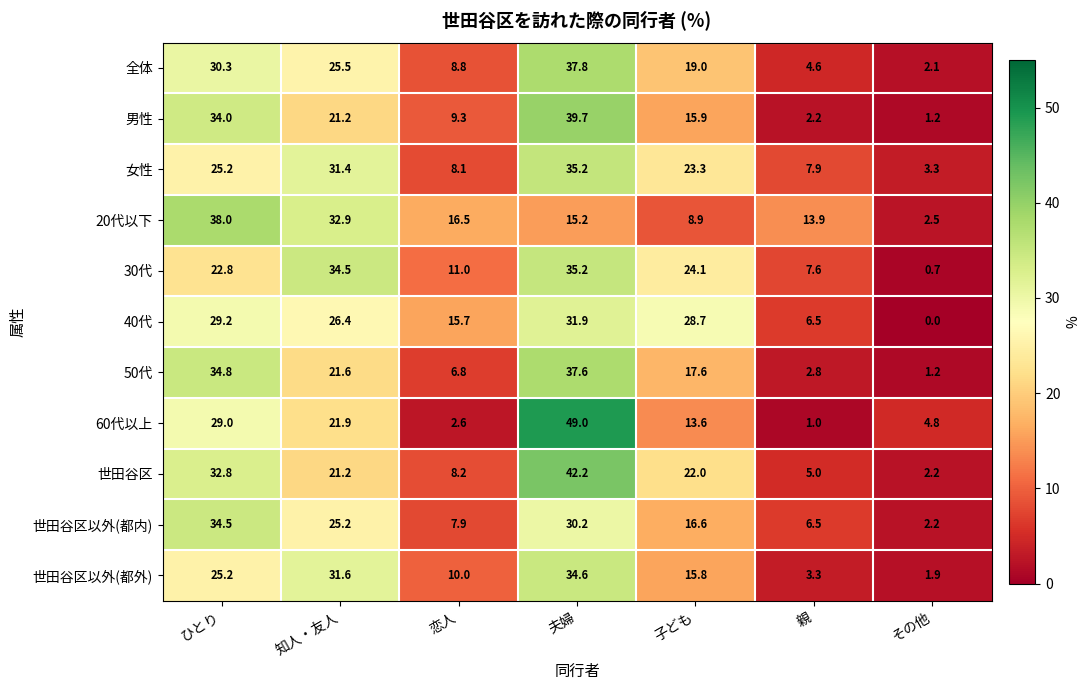

Is it true that 世田谷区 equals 18.0 at ひとり?

False